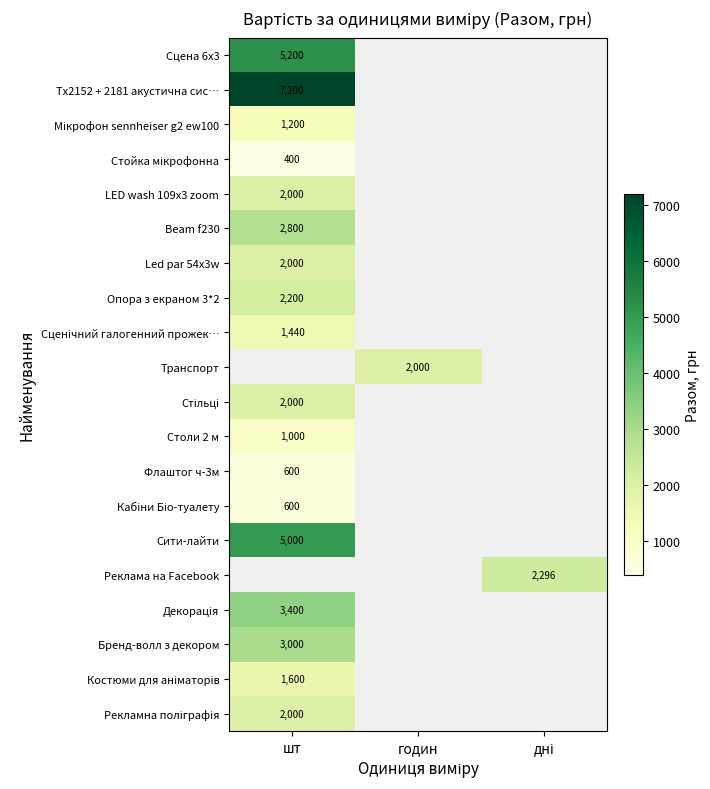

The value of Led par 54x3w at шт is 2000. True or false?

True